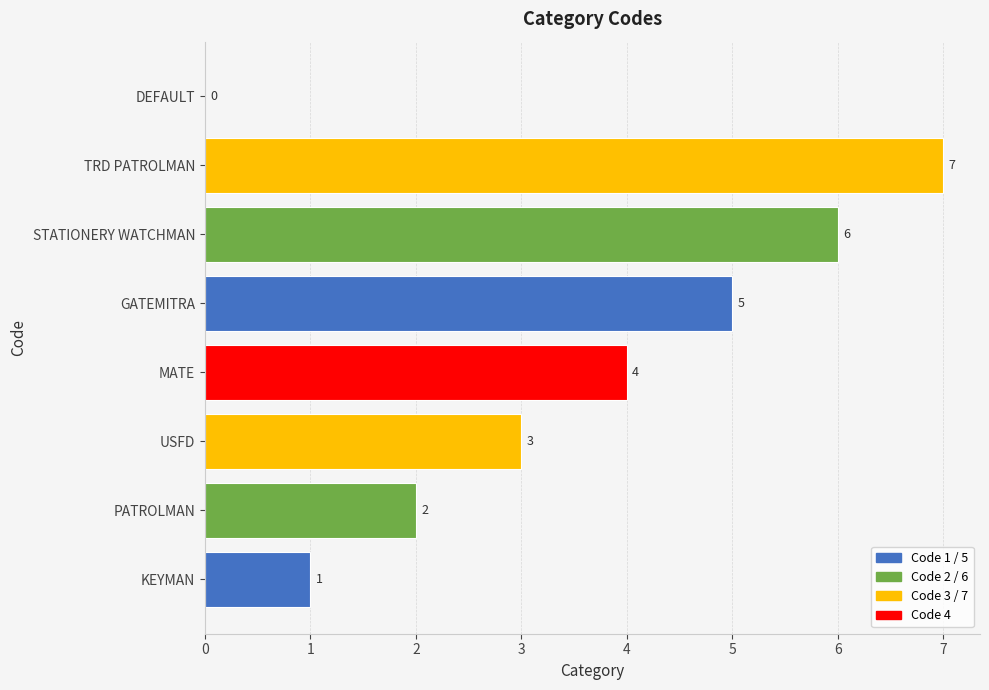

Between USFD and TRD PATROLMAN, which is larger?

TRD PATROLMAN